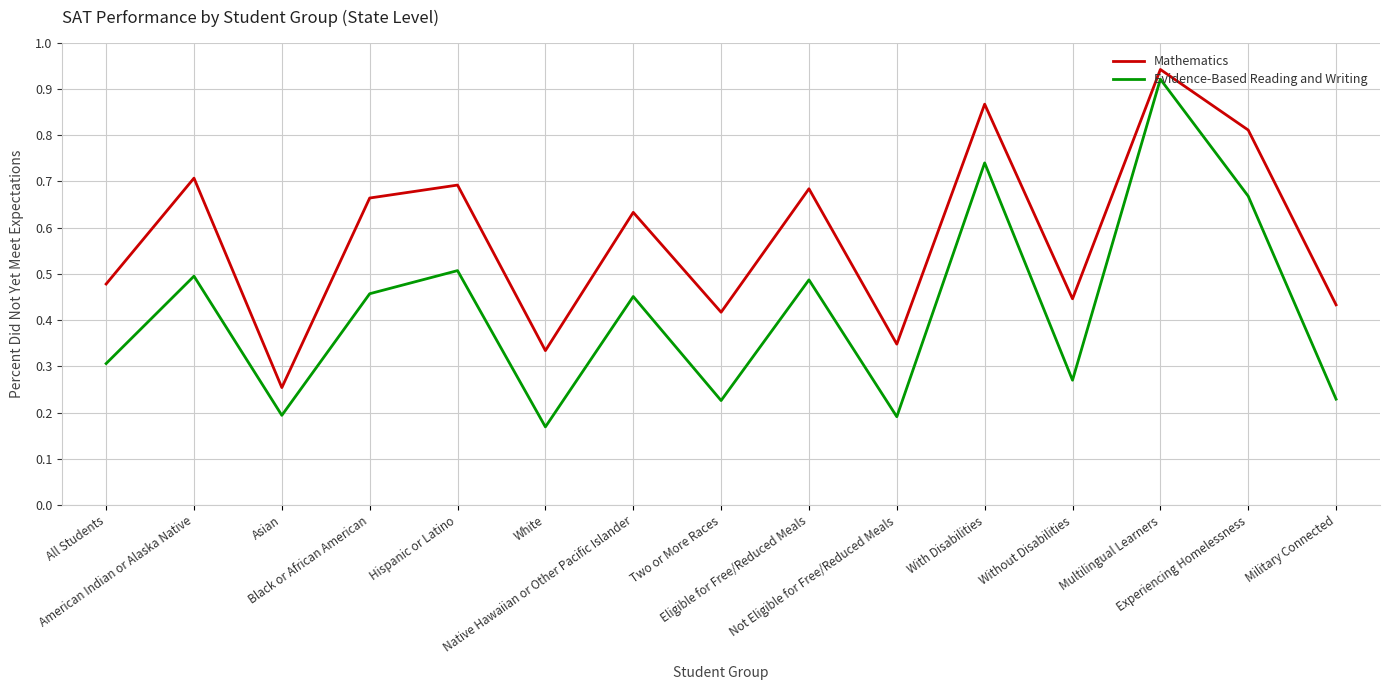

The Mathematics series shows 0.7 at Black or African American. True or false?

True